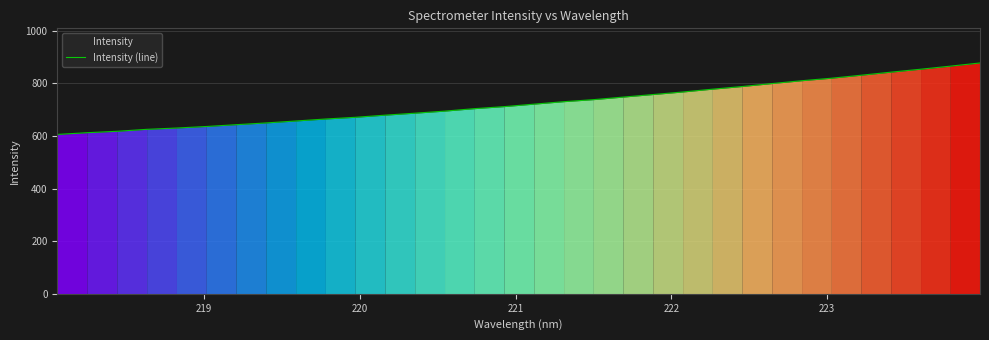

What is the smallest value displayed?

605.5